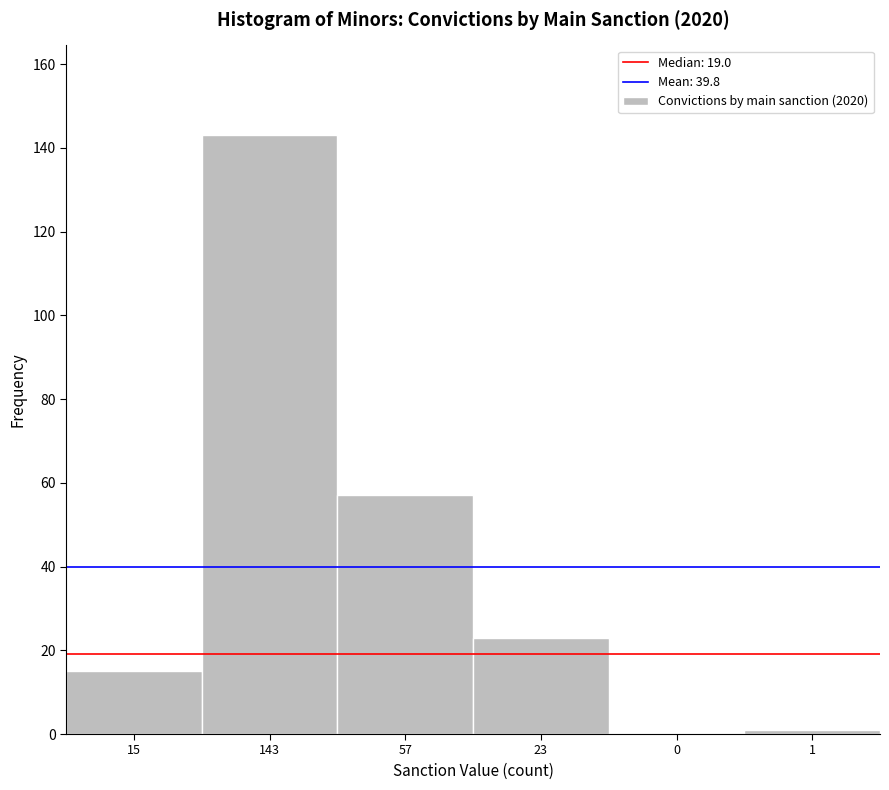

Reading left to right, what are all the values shown in this chart?

15=15	143=143	57=57	23=23	0=0	1=1